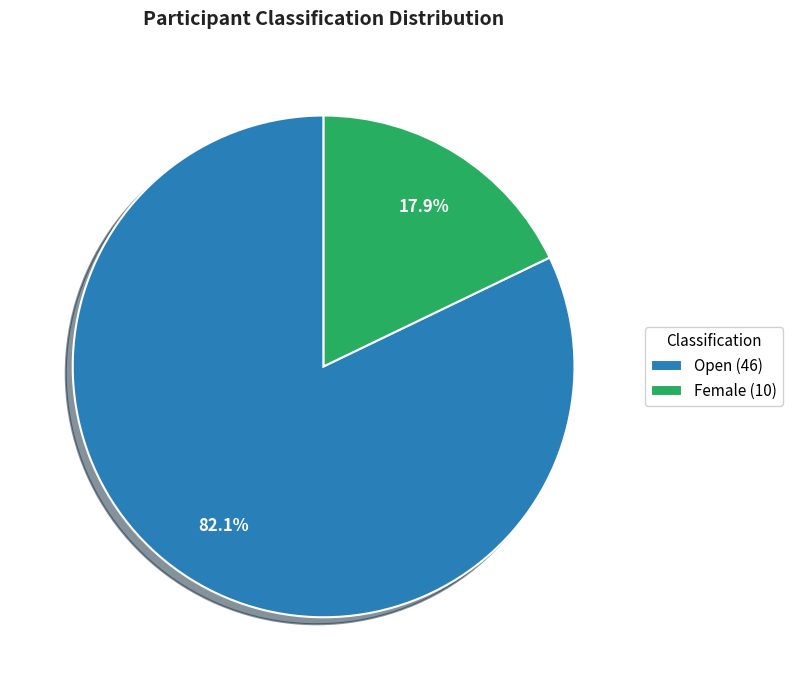

Combined, do Female and Open account for over 50%?

Yes